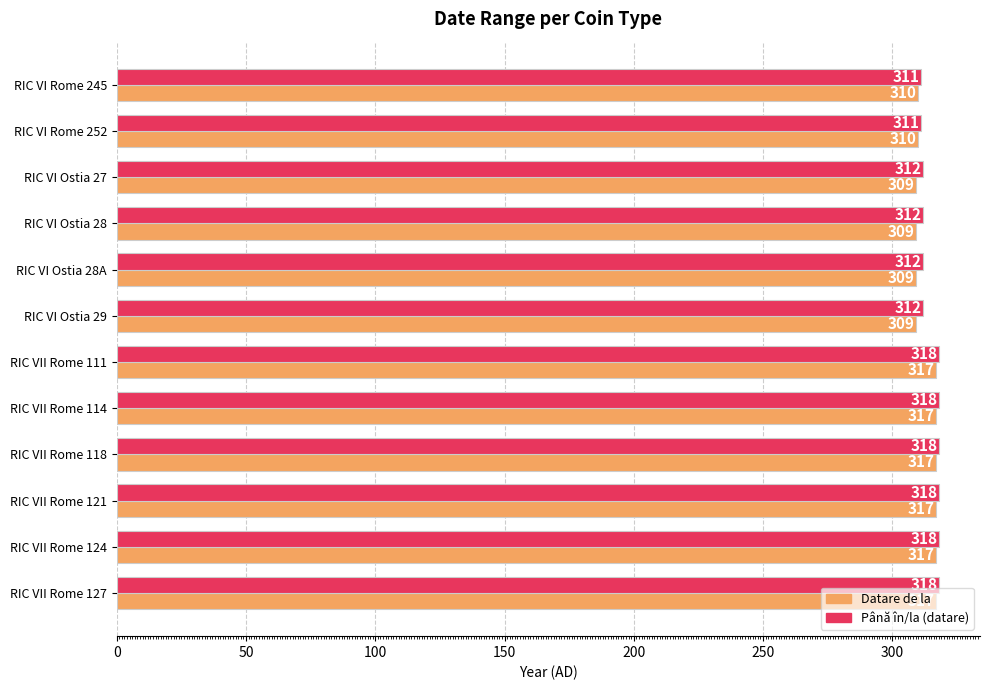

What is the sum of all Până în/la (datare) values?

3778